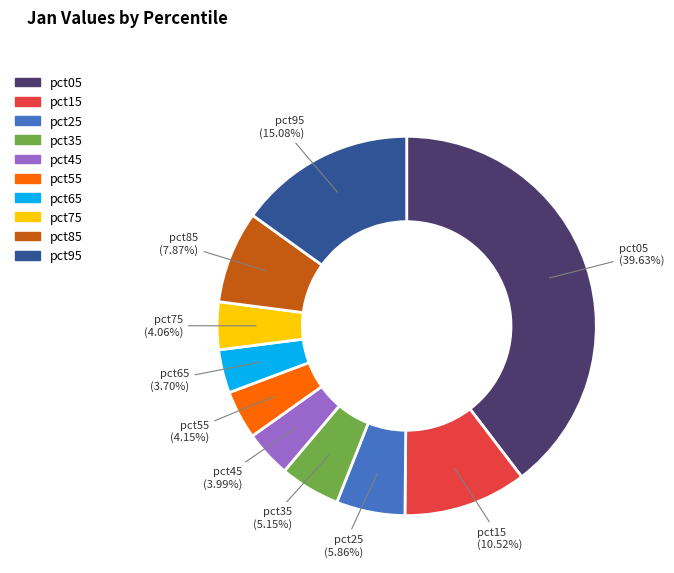

The pct55 slice represents 14% of the pie. True or false?

False